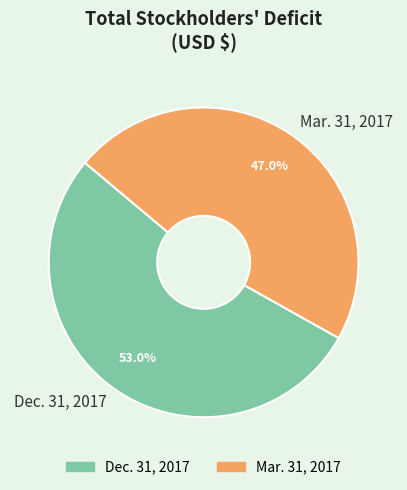

Does Dec. 31, 2017 represent more than half of the total?

Yes